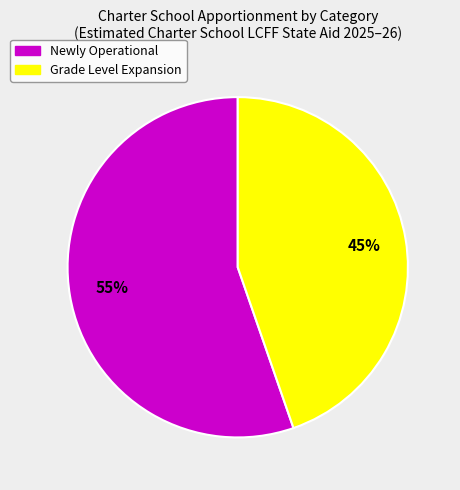

Rank the categories by value from lowest to highest.

Grade Level Expansion, Newly Operational